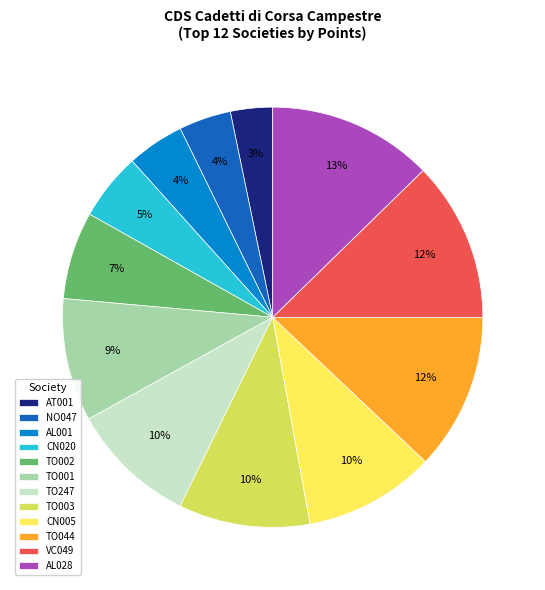

Which category has the smallest portion of the pie?

AT001